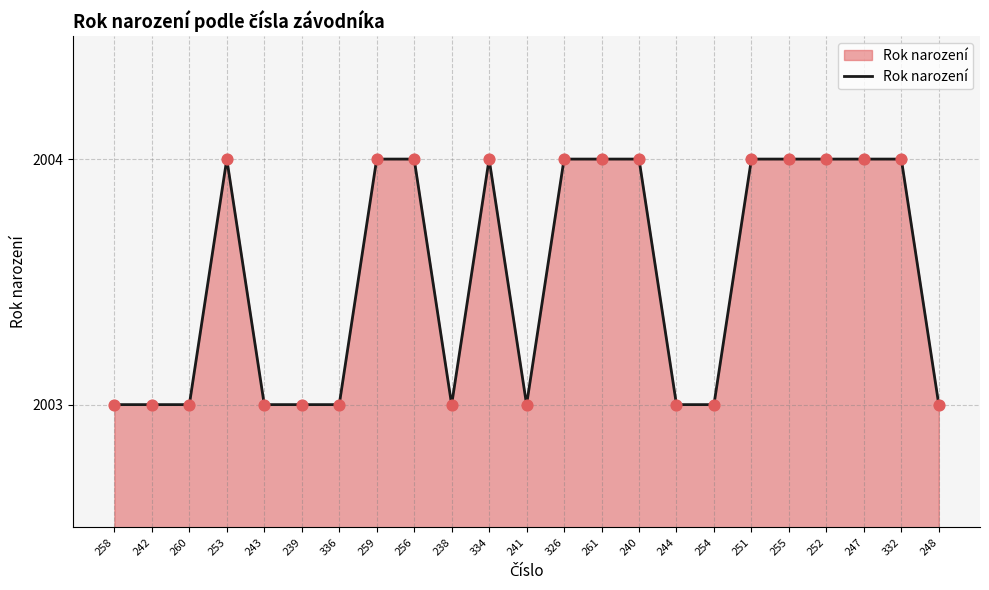

Approximately how many times larger is the value at 254 compared to 243?

1.0